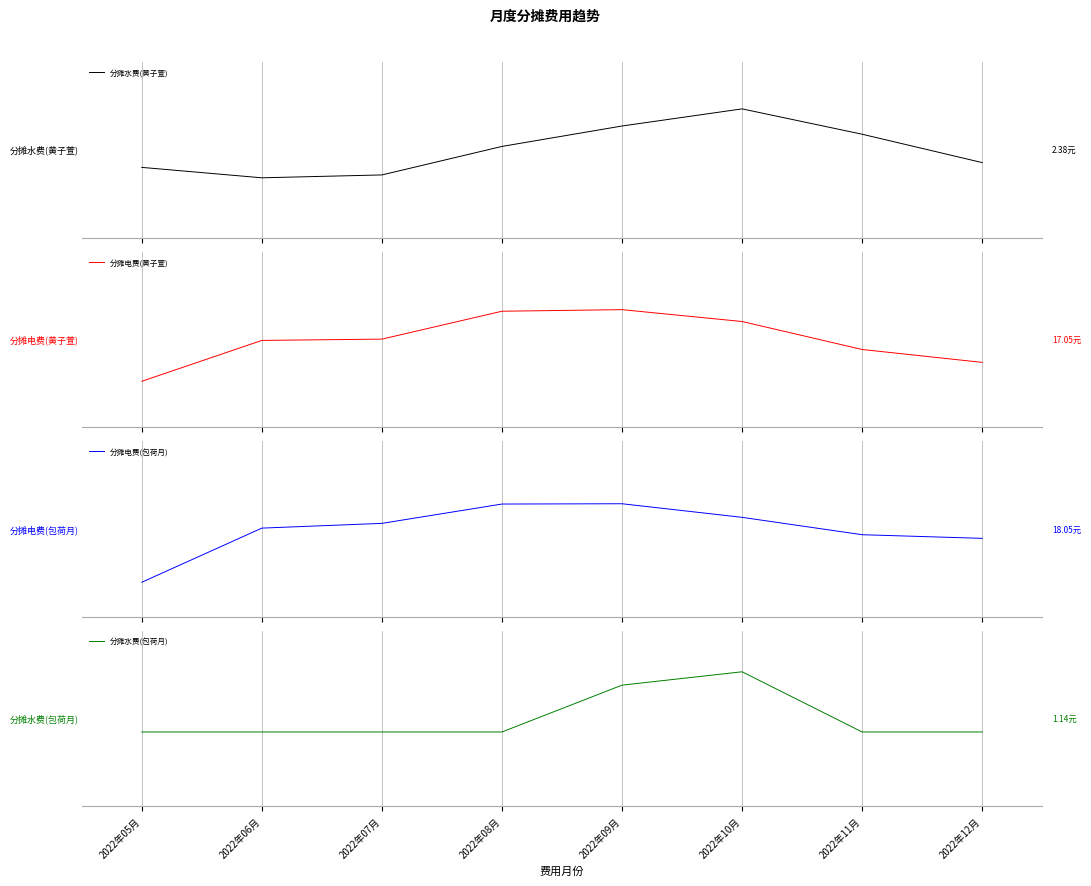

The 分摊水费(包荷月) series shows -0.2 at 2022年12月. True or false?

True